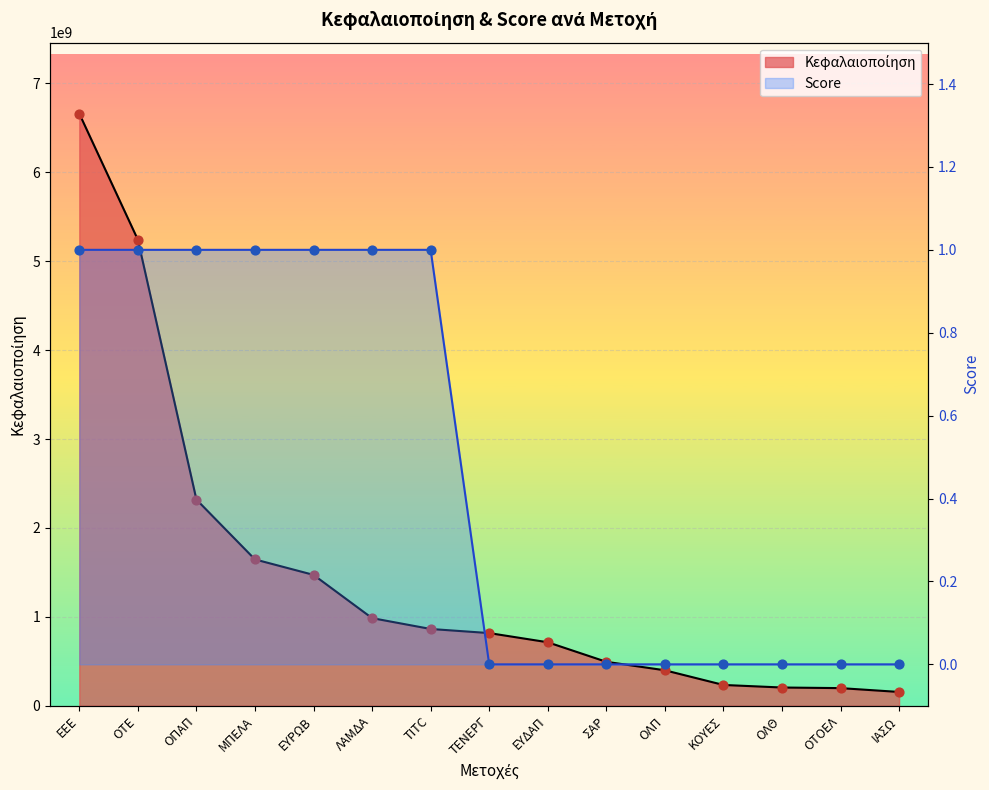

Which series has the widest spread of Y values?

Κεφαλαιοποίηση